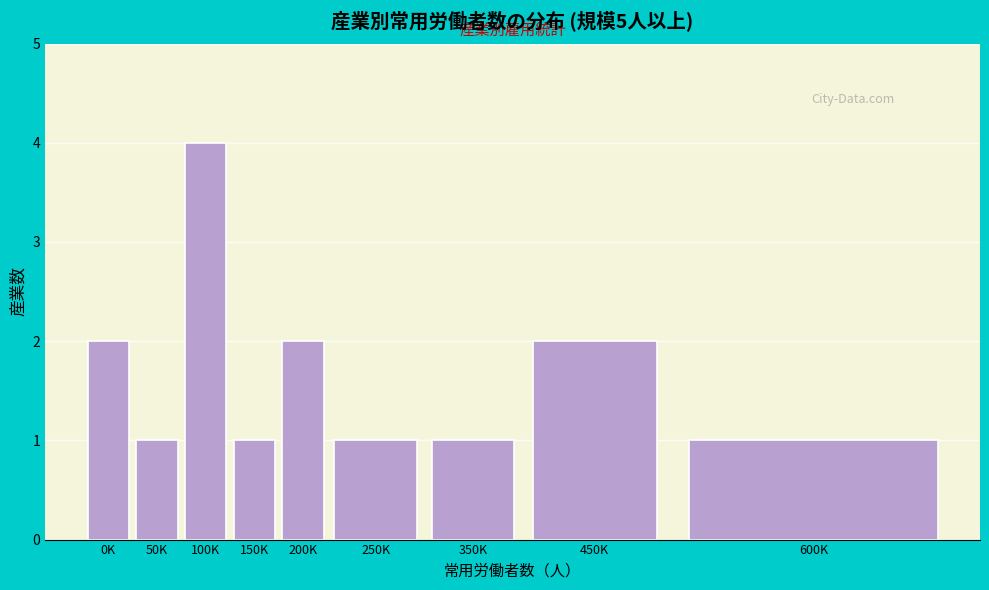

Reading left to right, extract all data points from this chart.

2	1	4	1	2	1	1	2	1